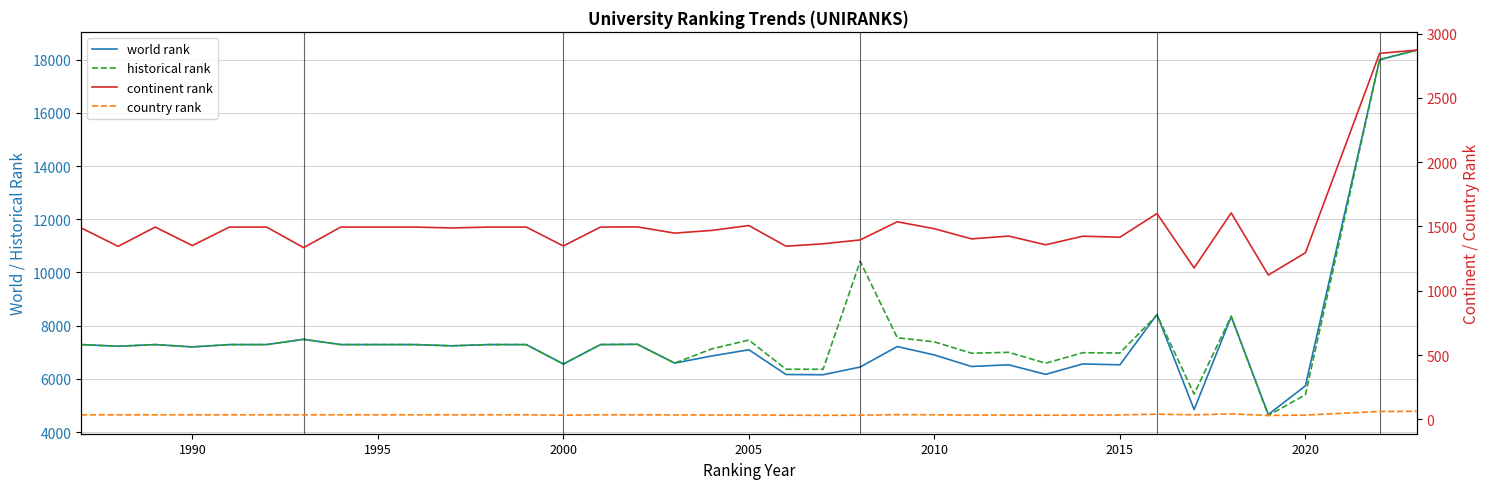

True or false: world rank has more than 2 points higher than both neighbors.

True